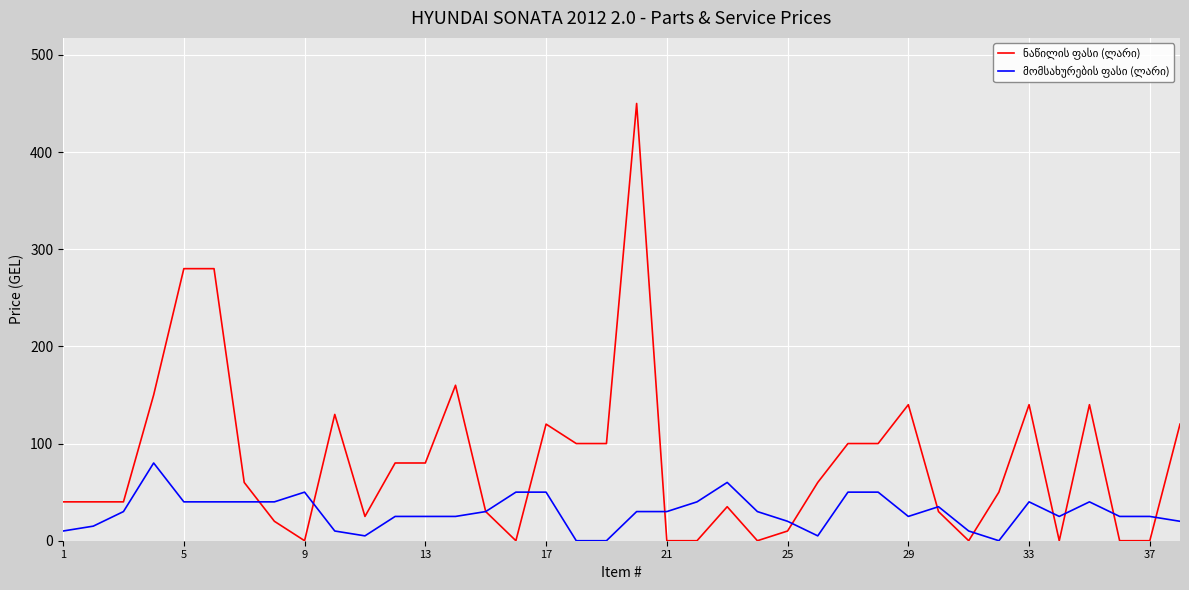

What is the greatest value displayed?

450